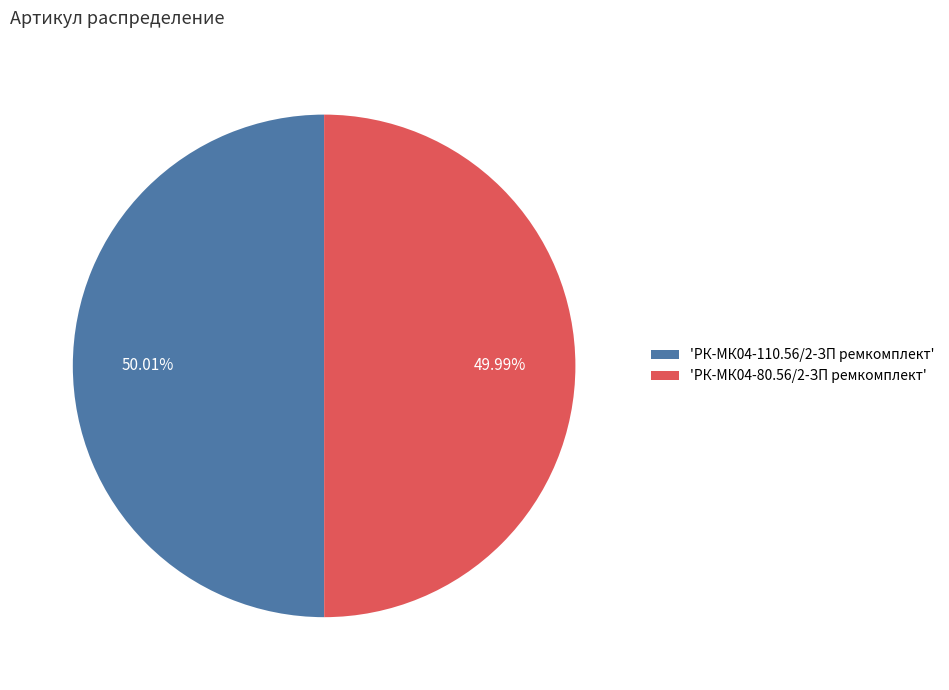

Do 'РК-МК04-110.56/2-ЗП ремкомплект' and 'РК-МК04-80.56/2-ЗП ремкомплект' together represent more than half of the pie?

Yes